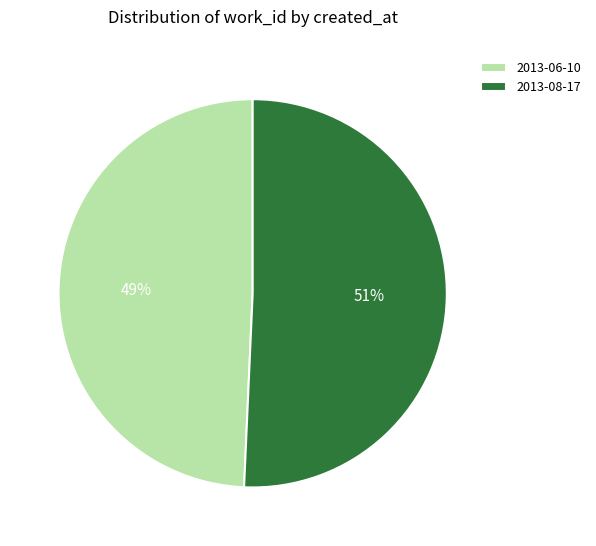

To the nearest percent, what is the average slice percentage?

50%